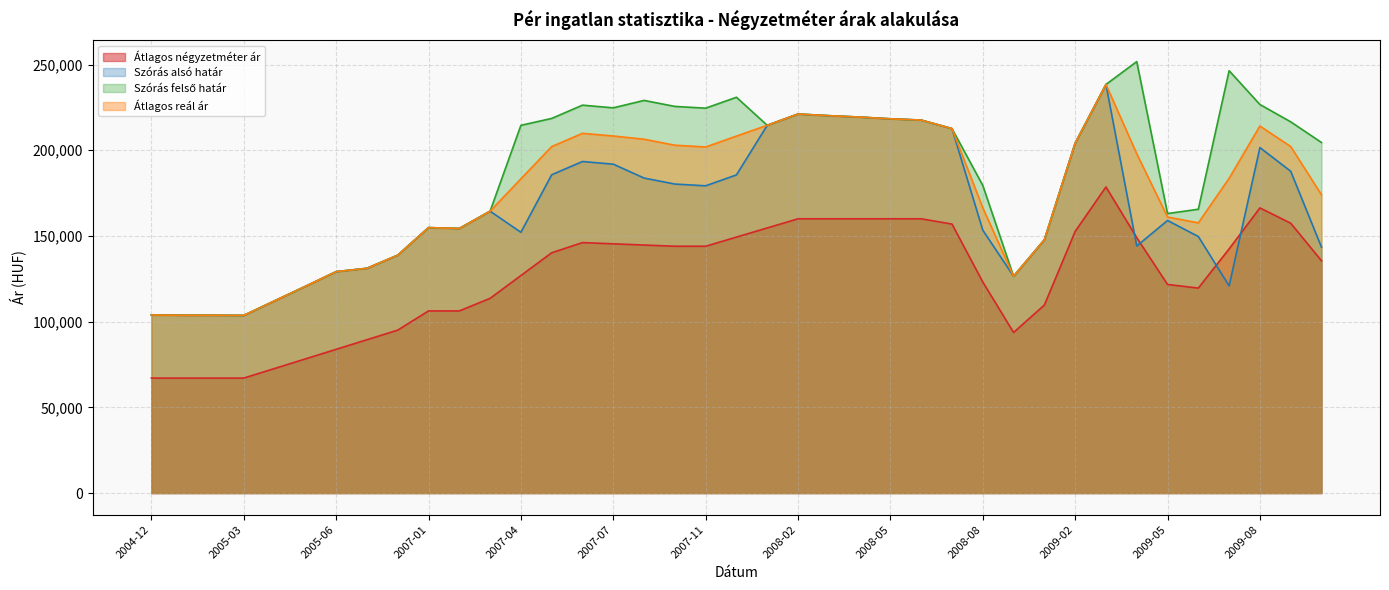

Rank the series at 2007-02 from lowest to highest value.

Átlagos négyzetméter ár, Szórás alsó határ, Szórás felső határ, Átlagos reál ár